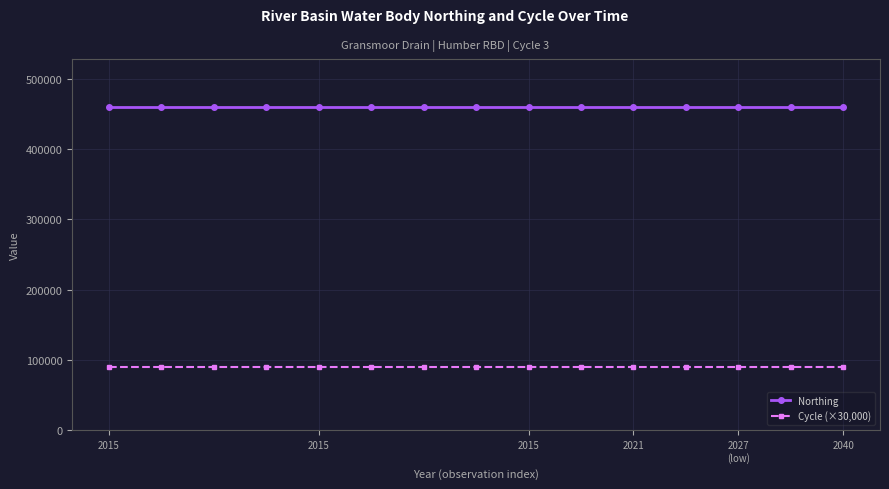

What is the value of the Northing point at the 1st from the left?

459301